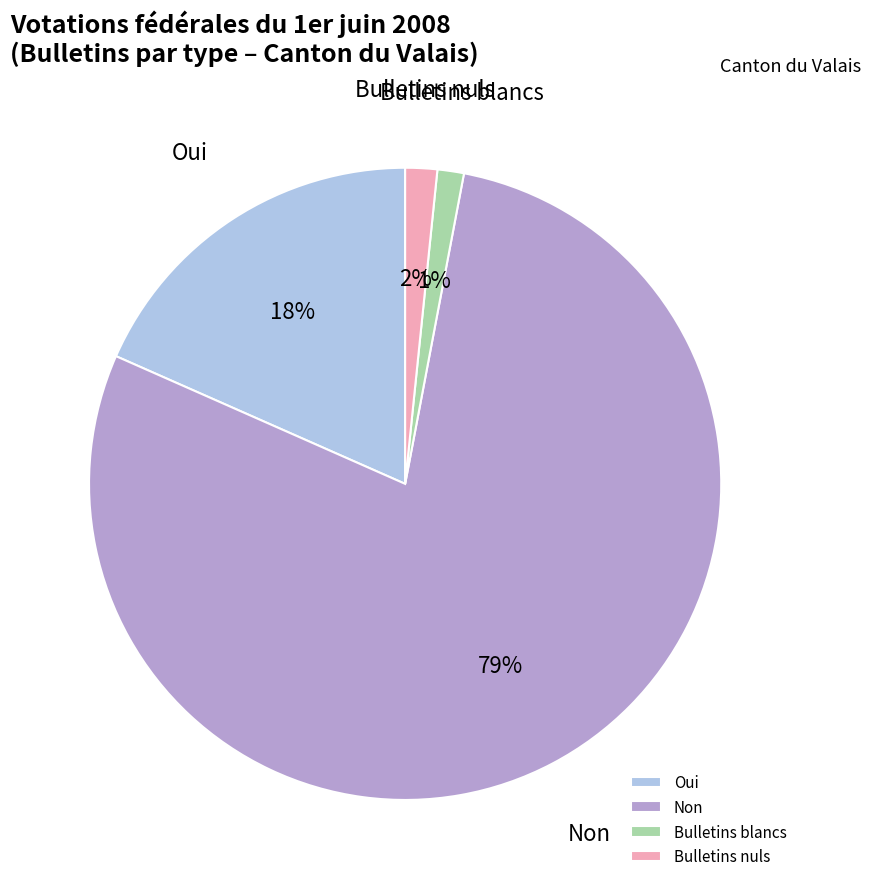

How many segments does this pie chart have?

4